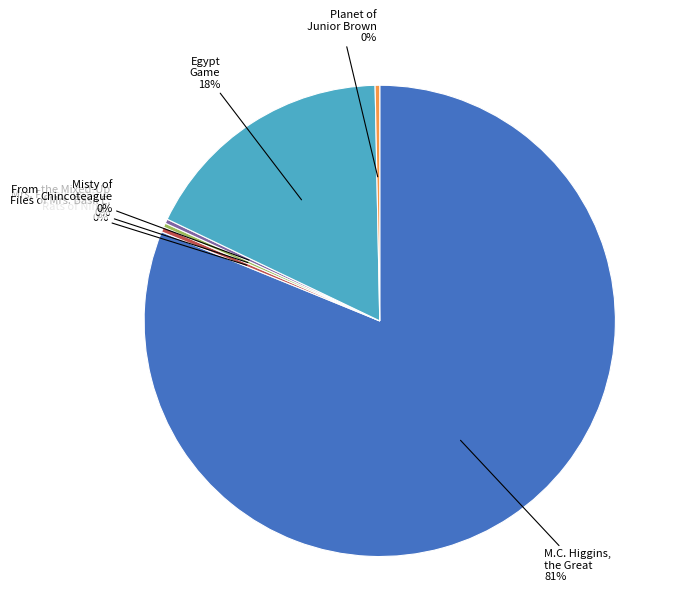

To the nearest percent, what is the average slice percentage?

17%